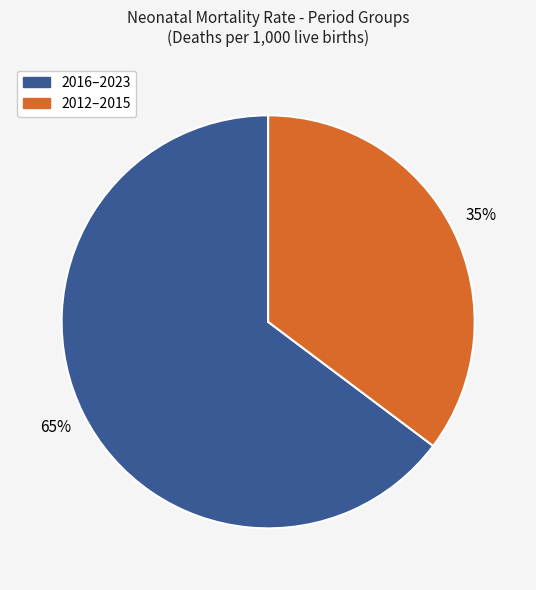

Does 2016–2023 account for over 50% of the chart?

Yes